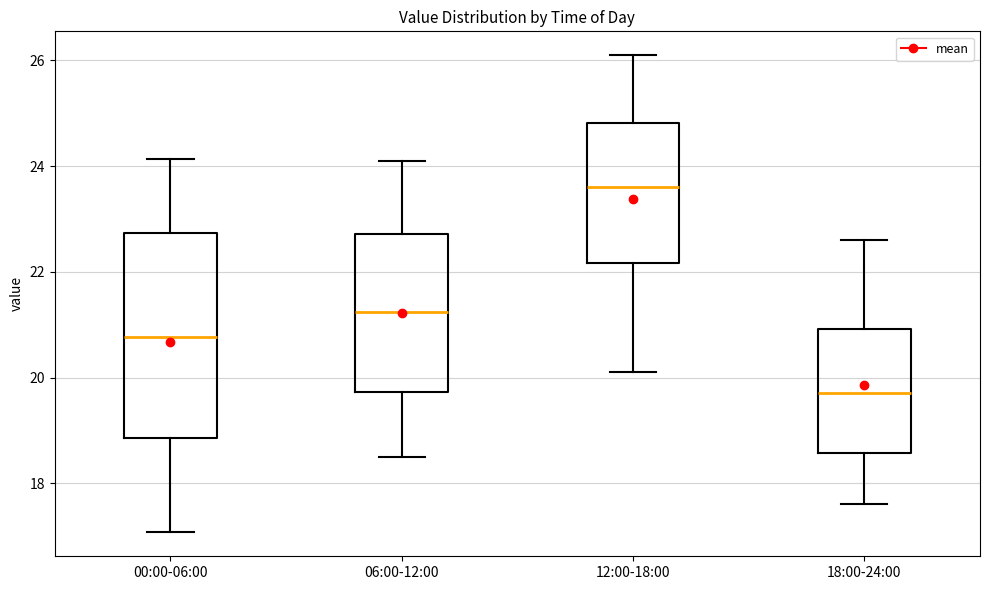

Where does the upper whisker of the box for 18:00-24:00 end on the y-axis? The values are not printed on the chart, so give them approximately, as read against the axis.

22.6